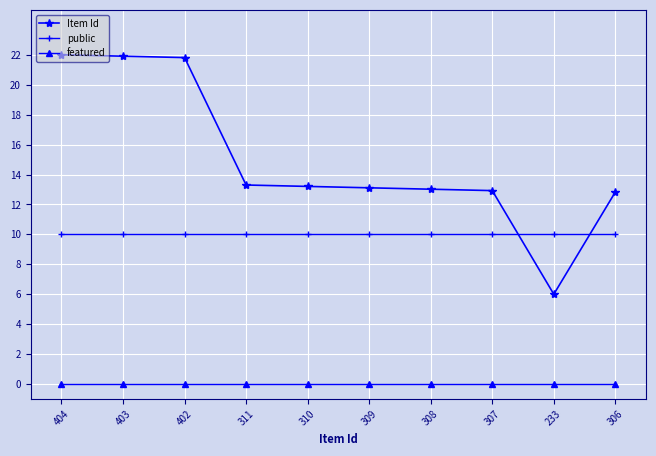

True or false: featured and public cross at least once.

False